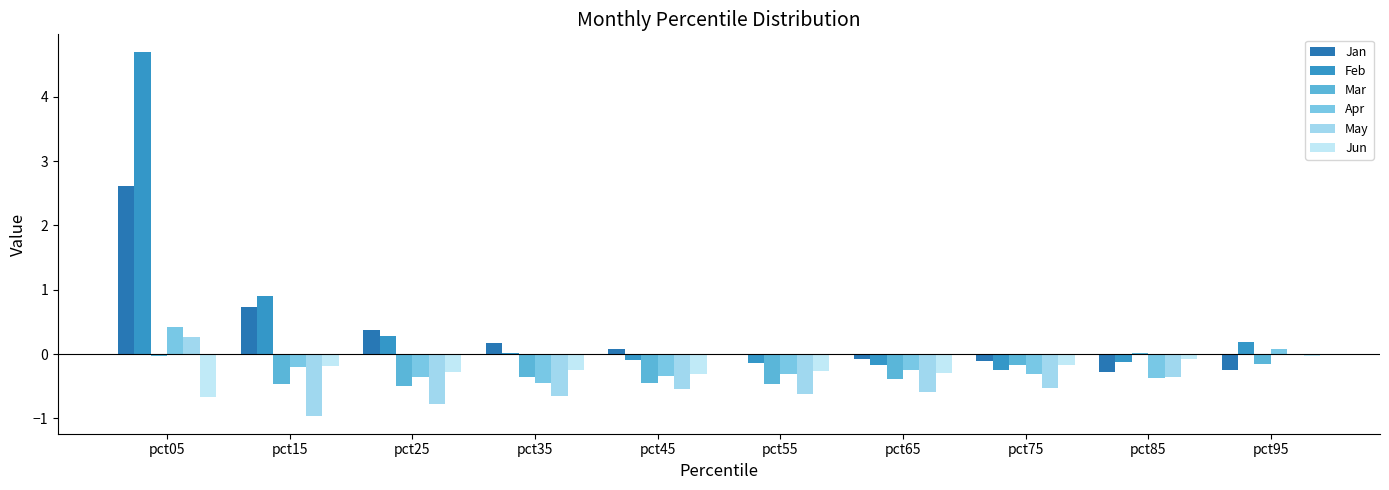

Between pct65 and pct35, which is larger?

pct35